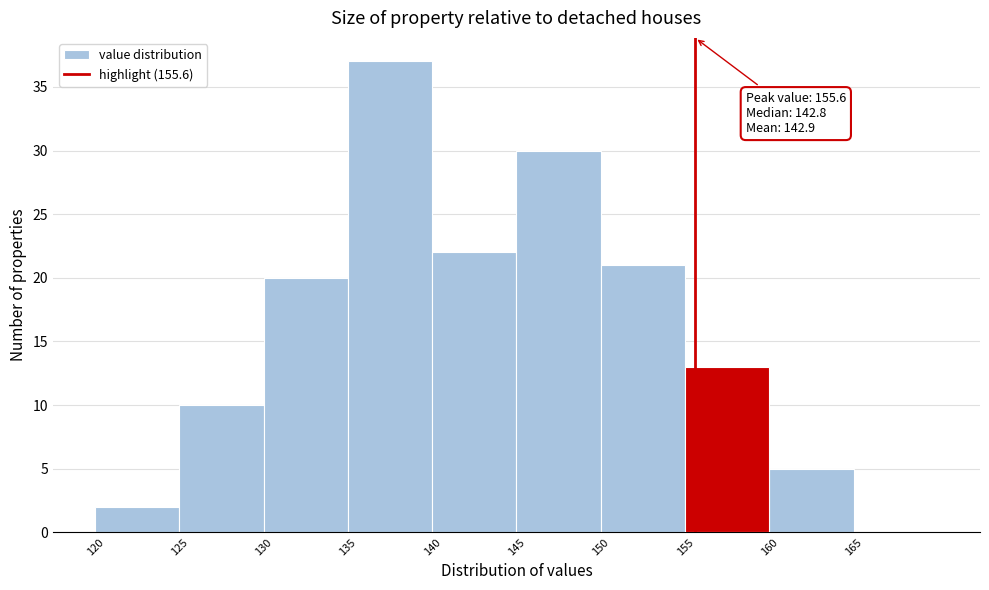

Which range on the x-axis has the tallest bar?

135 to 140